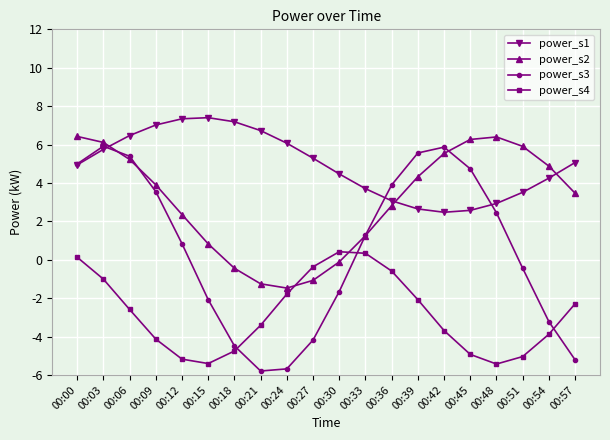

What is the maximum value for power_s4?

0.4